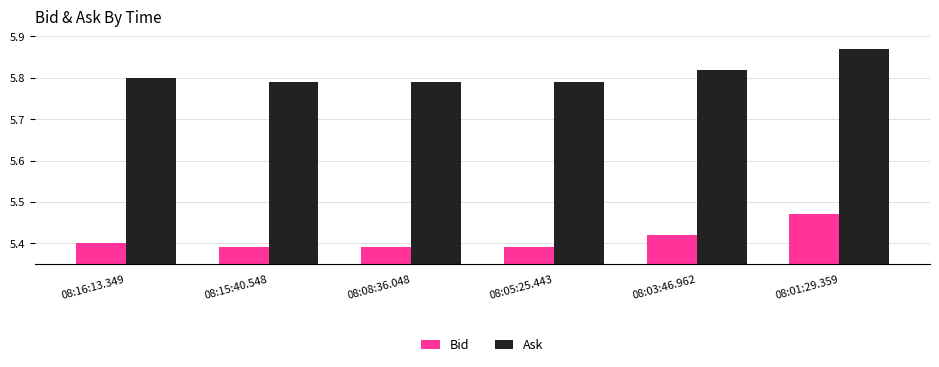

What is the sum of the Bid values at 08:03:46.962 and 08:05:25.443?

10.8